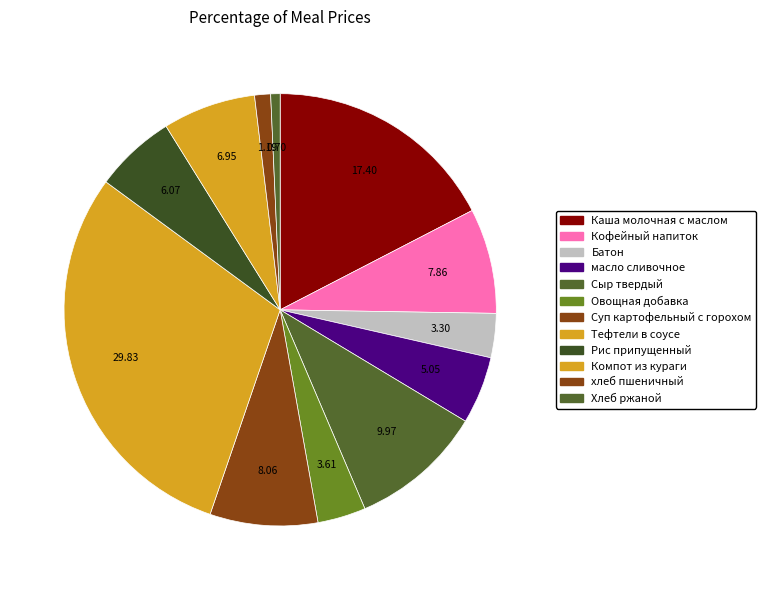

How many segments does this pie chart have?

12